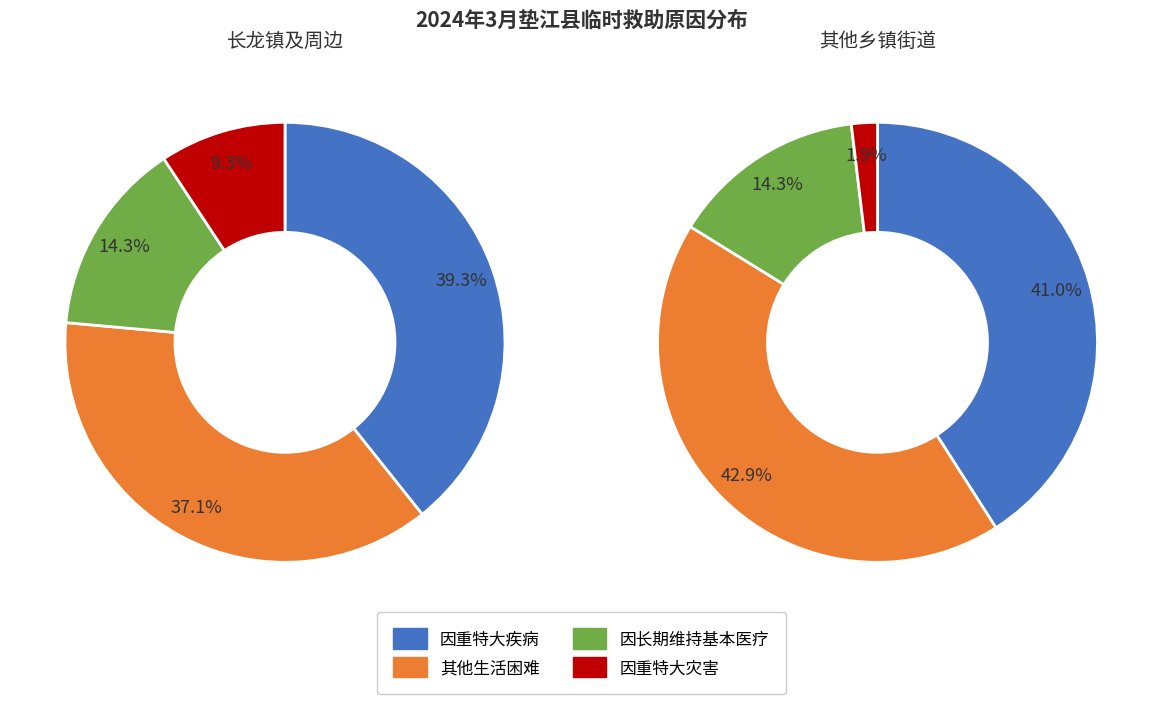

Between 因长期维持基本医疗生活困难 and 因重特大灾（伤）害生活困难, which is larger?

因长期维持基本医疗生活困难